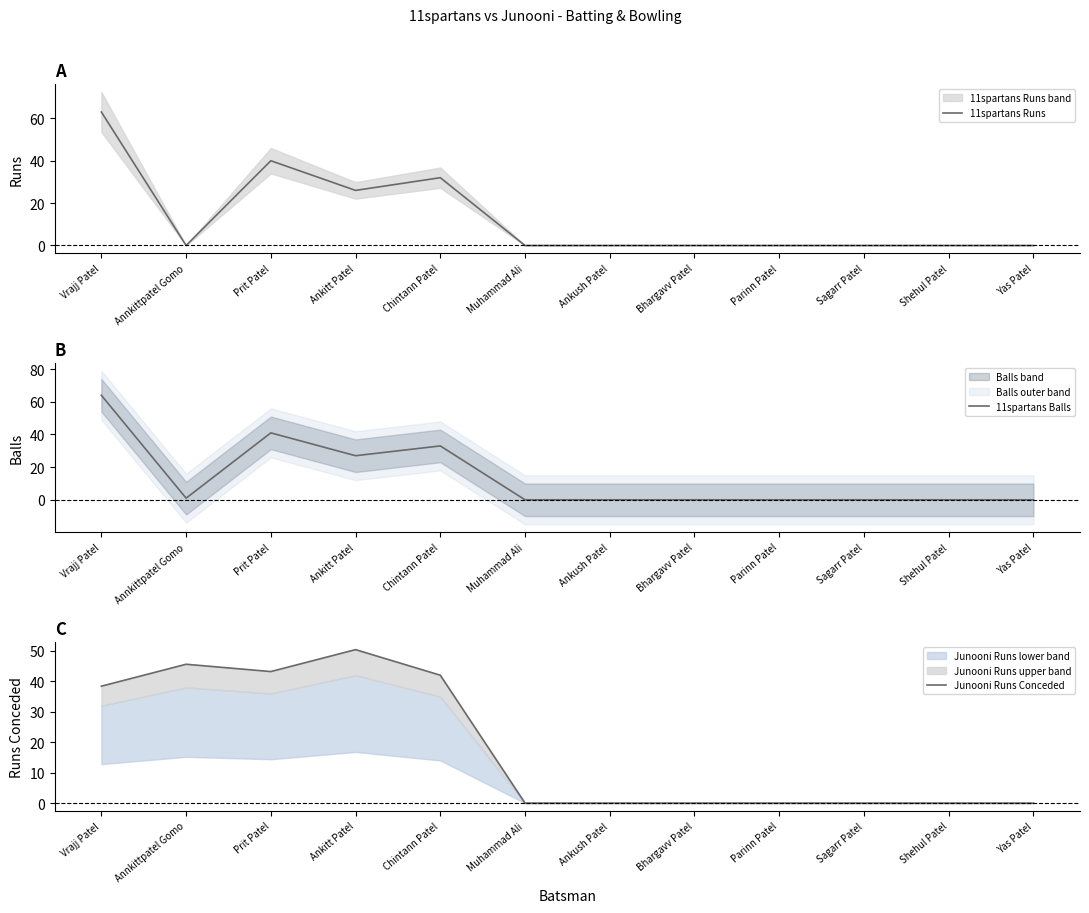

Is this an area chart (filled region under the line)?

No